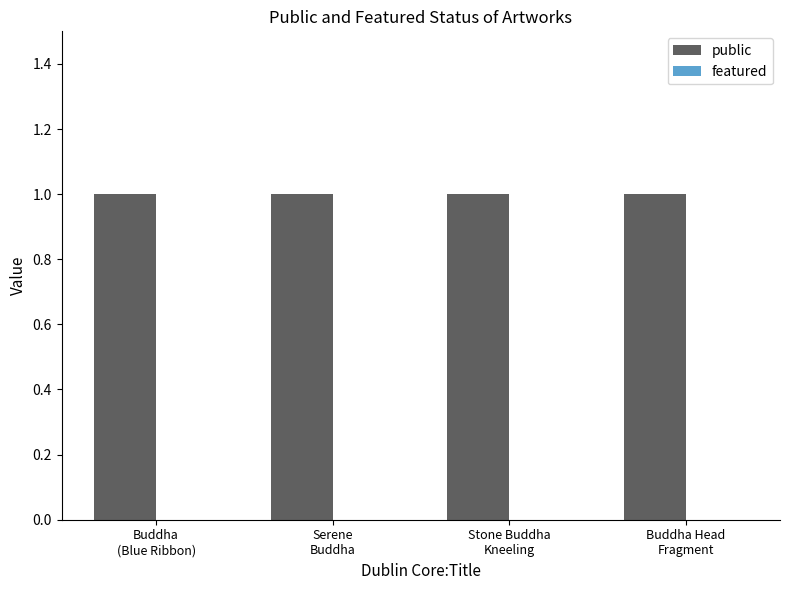

Between Buddha
(Blue Ribbon) and Buddha Head
Fragment, which series saw the biggest shift?

public